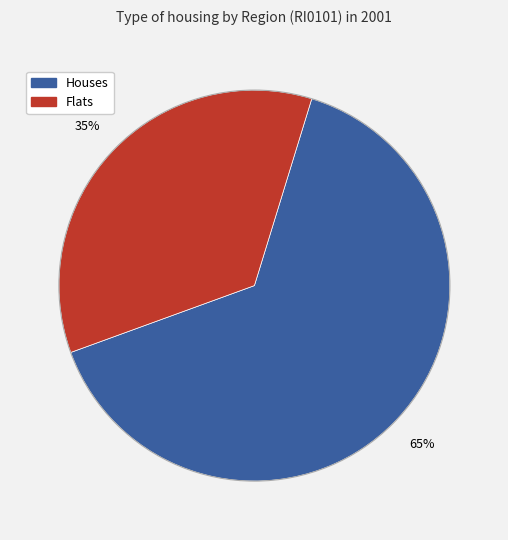

To the nearest percent, what is the average slice percentage?

50%